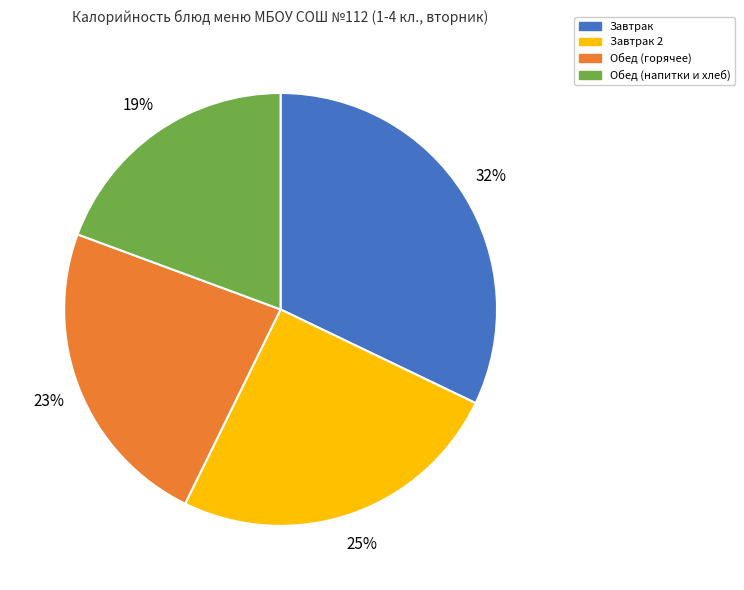

Rank the categories by value from lowest to highest.

Обед (напитки и хлеб), Обед (горячее), Завтрак 2, Завтрак